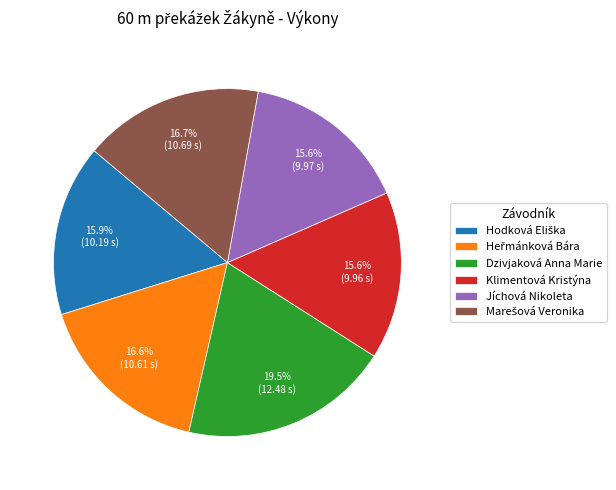

Which category has the biggest portion of the pie?

Dzivjaková Anna Marie